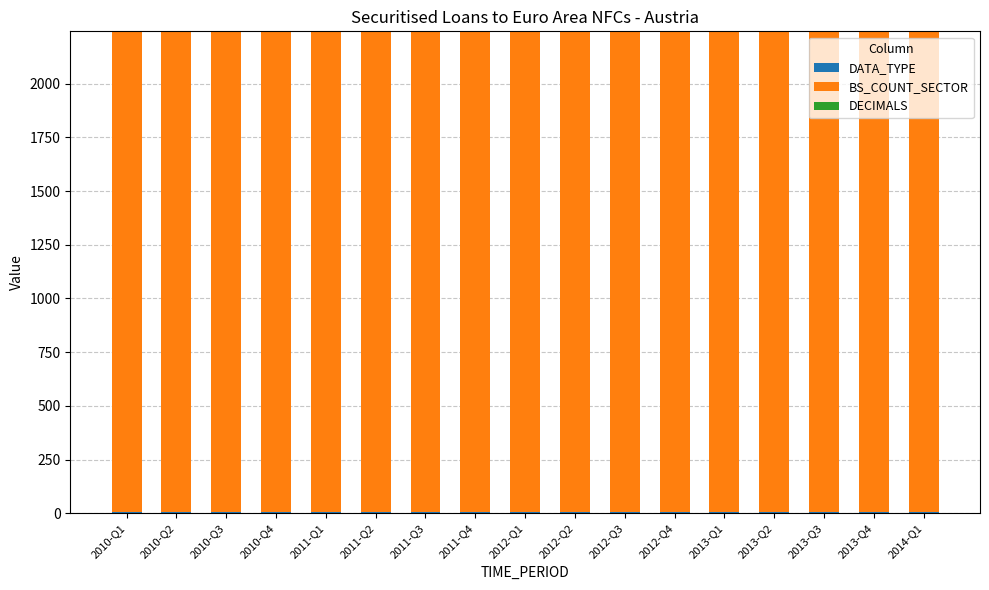

How many categories are shown in the chart?

17